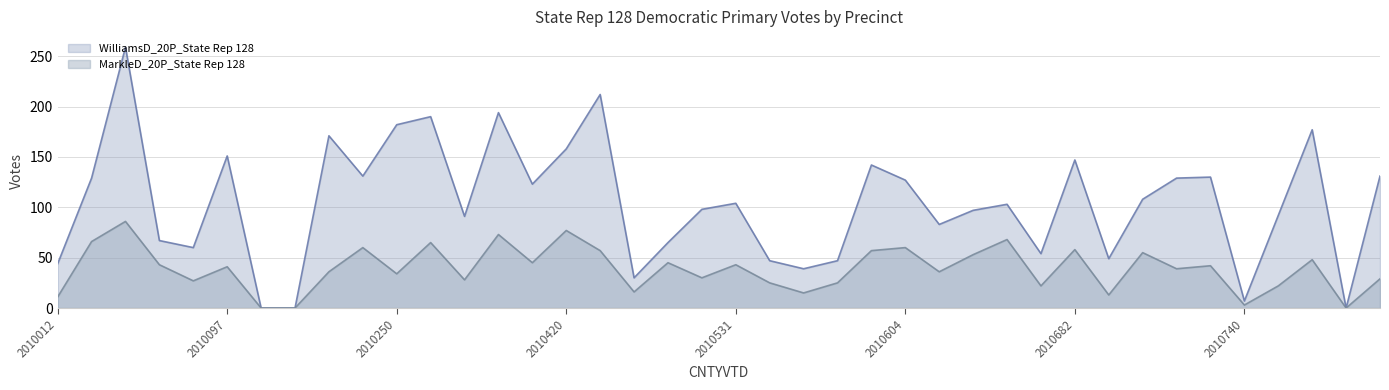

What value does the WilliamsD_20P_State Rep 128 series have at 2010825?

177